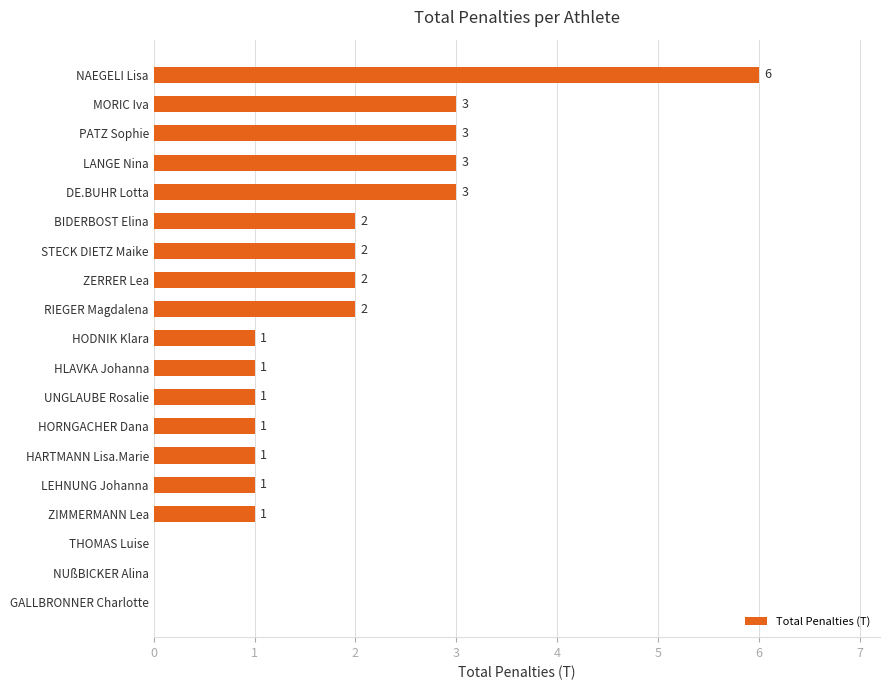

Are the bars horizontal?

Yes